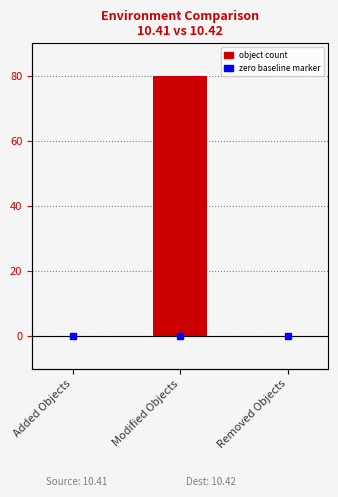

The value at Modified Objects is 45. True or false?

False